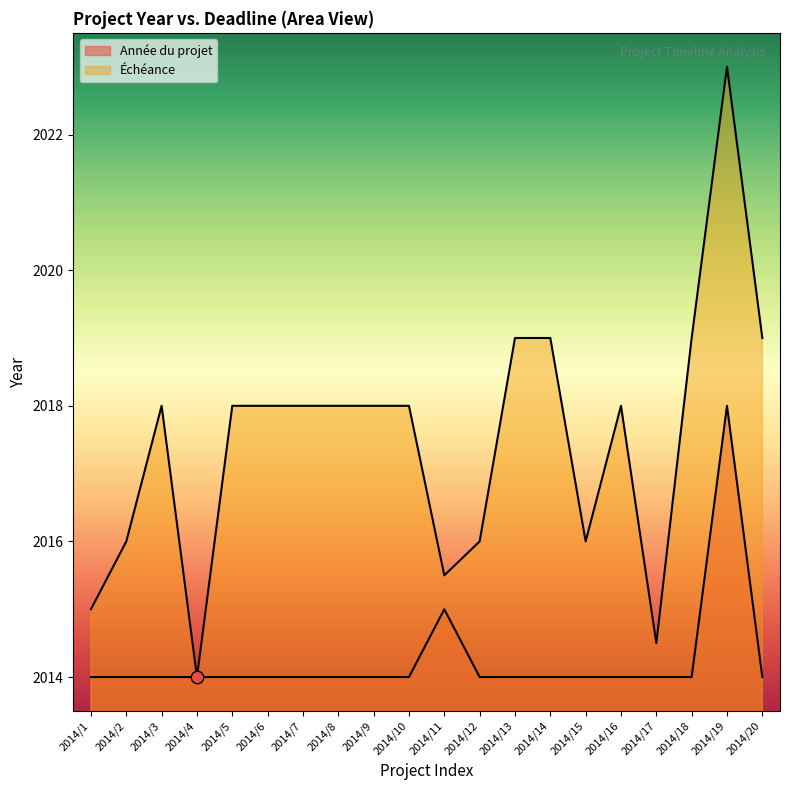

Which series reaches the minimum Y coordinate?

Année du projet